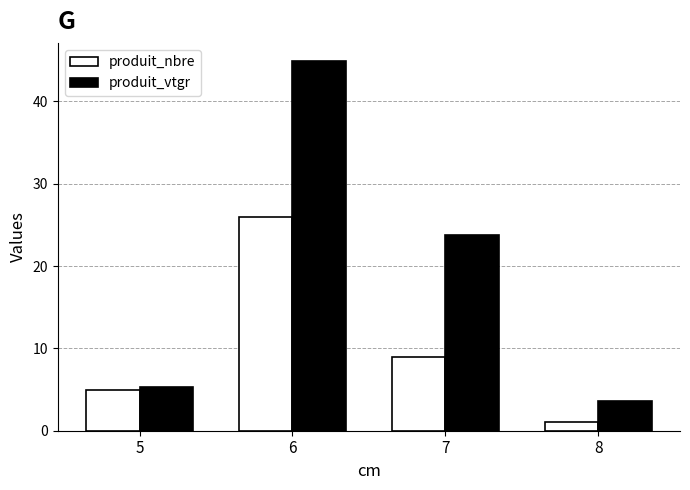

Which series has the largest total across all categories?

produit_vtgr